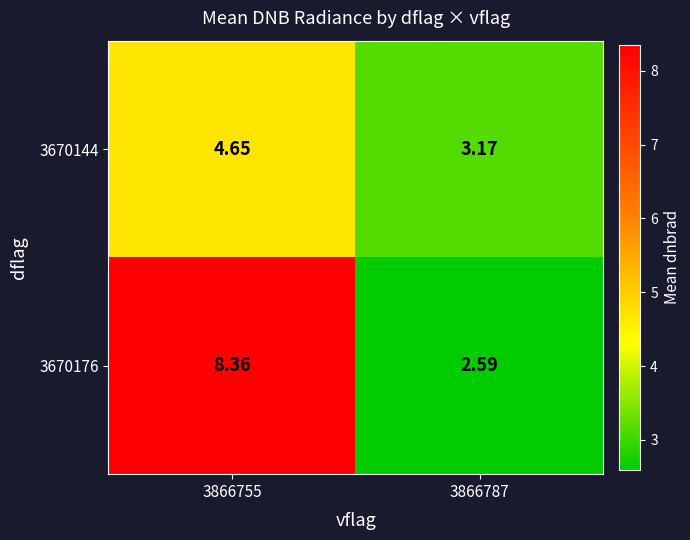

Is the value of 3670176 at 3866787 greater than the value of 3670144 at 3866787?

No